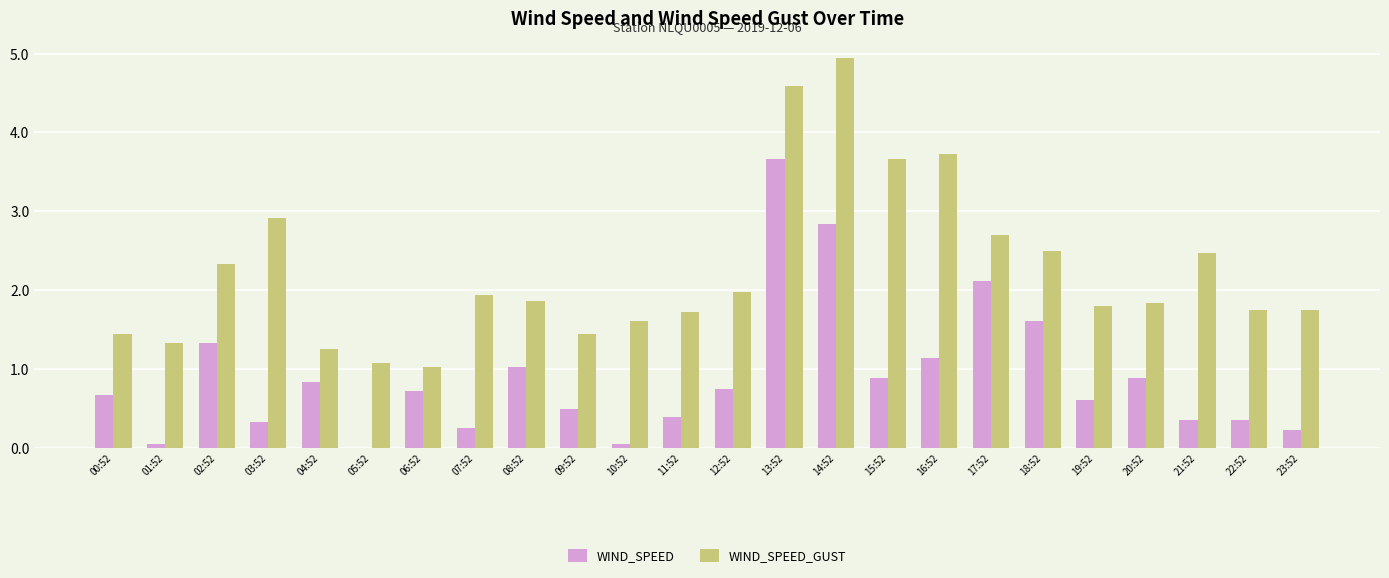

True or false: WIND_SPEED has a value of 0.8 at 04:52.

True